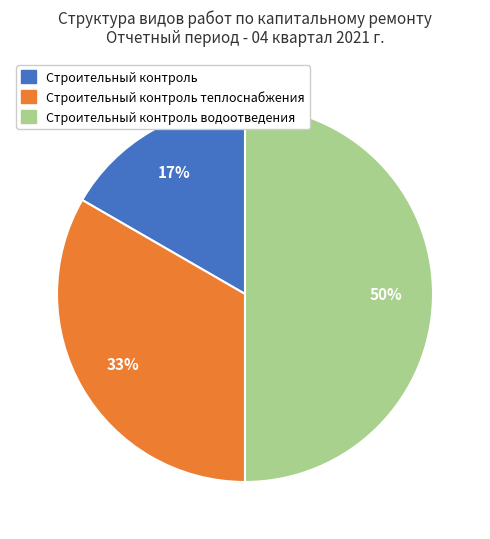

To the nearest percent, what is the difference between the largest and smallest slice percentages?

33%